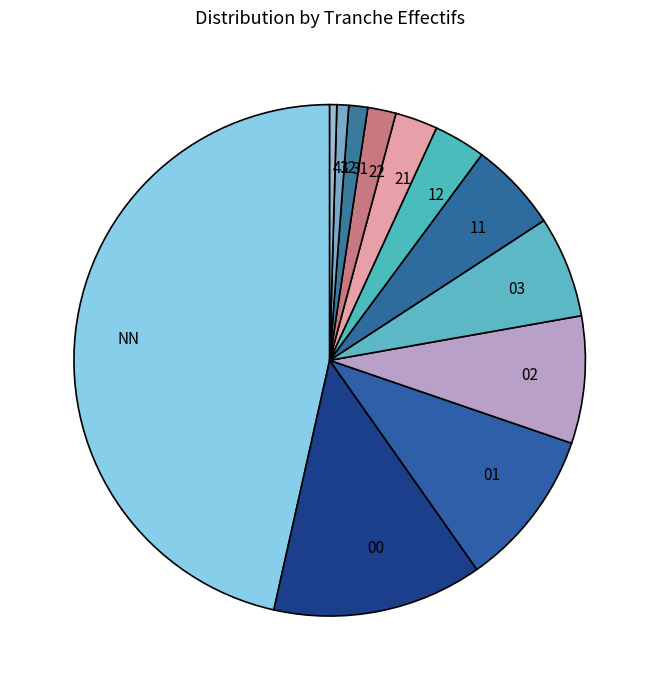

Approximately how many times larger is the value at 00 compared to 01?

1.3